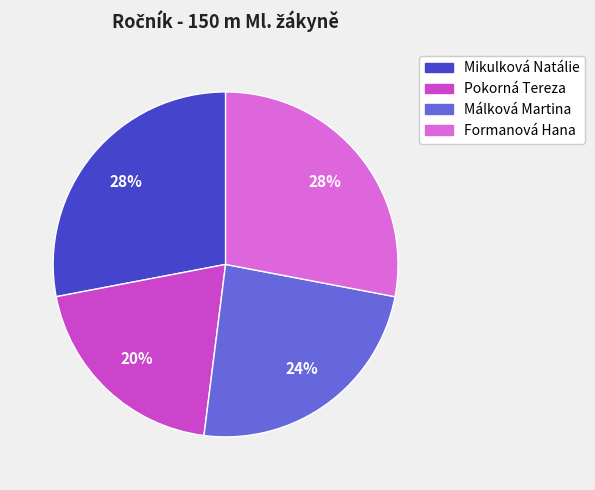

What is the smallest slice in the pie chart?

Pokorná Tereza